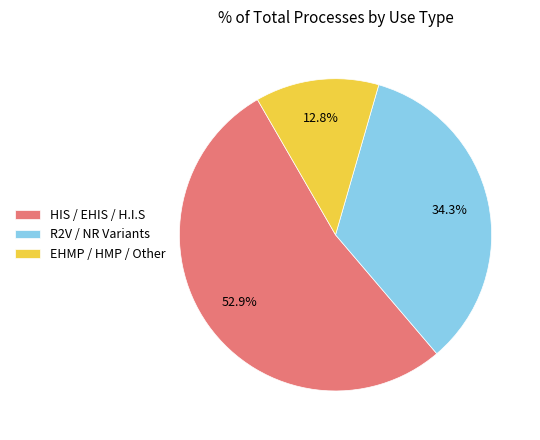

Combined, do HIS / EHIS / H.I.S and EHMP / HMP / Other account for over 50%?

Yes